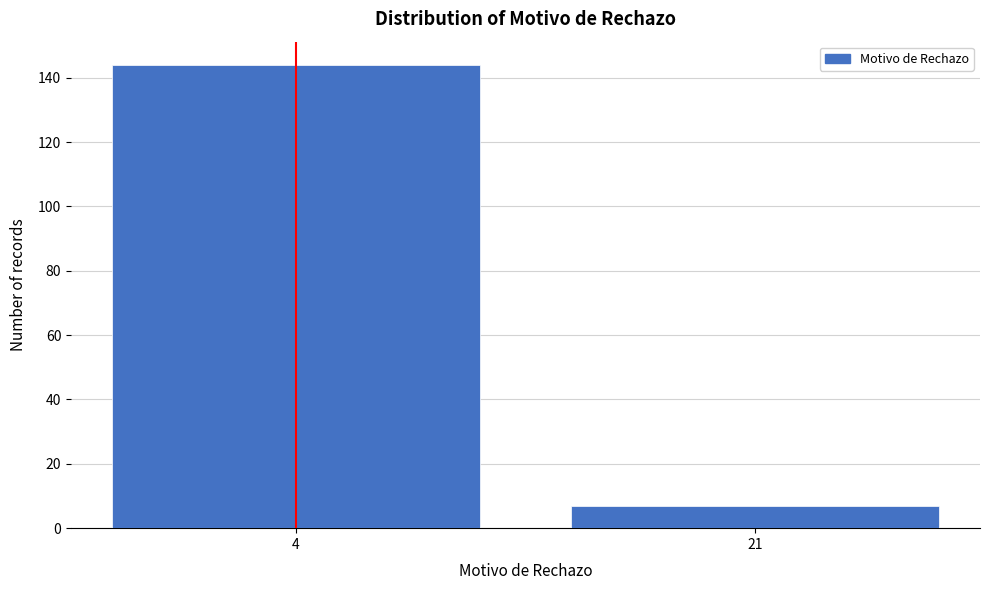

Reading left to right, list all the values displayed in this chart.

144	7